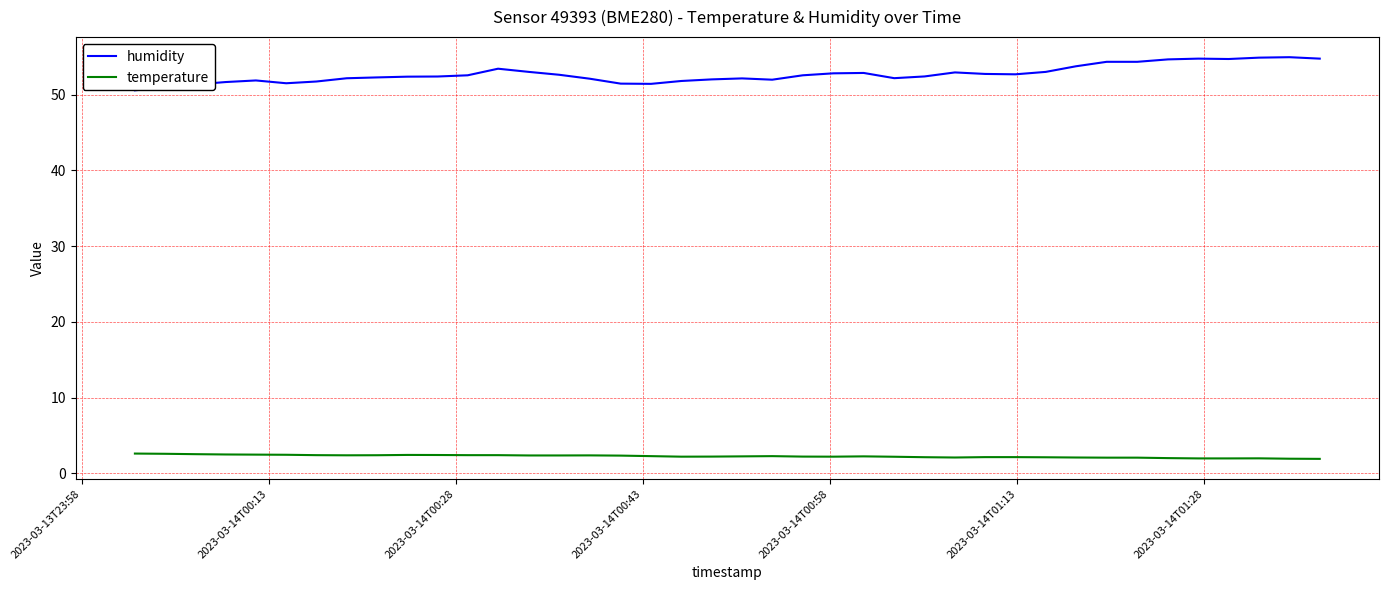

What is the greatest value displayed?

54.9